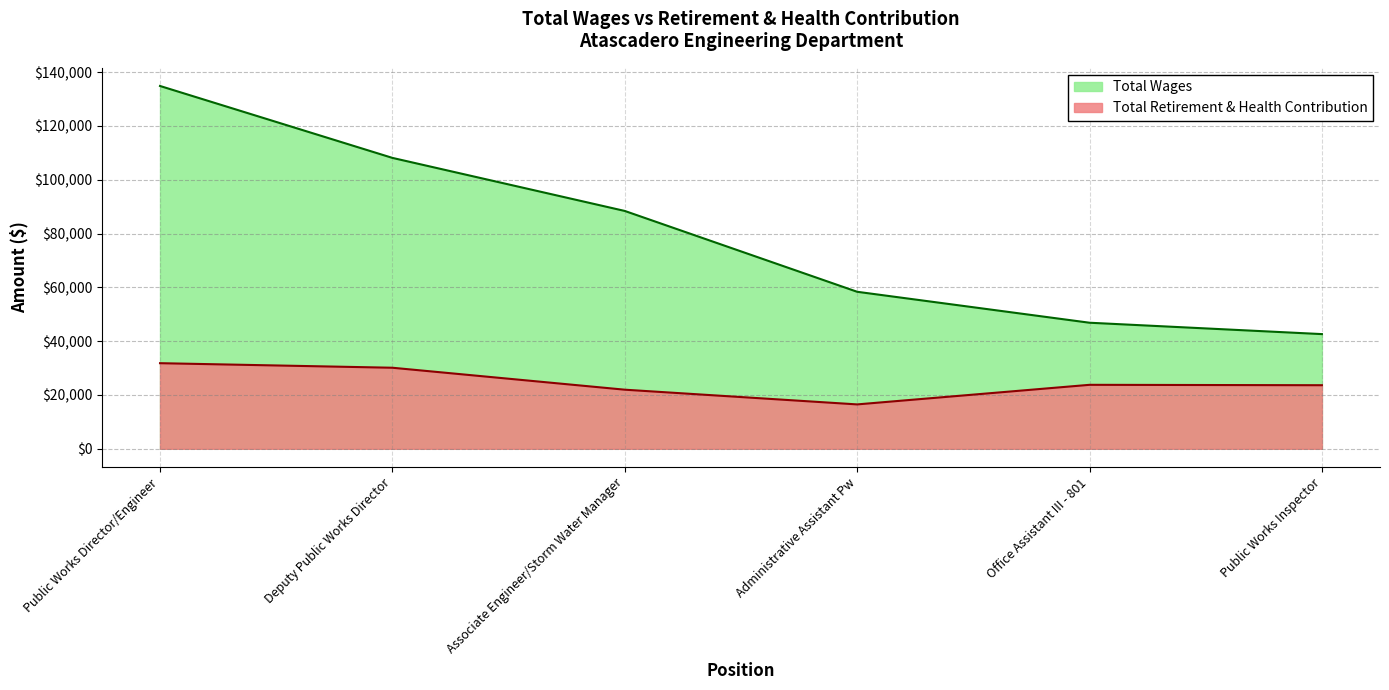

The value of Total Retirement & Health Contribution at Administrative Assistant Pw is 16502. True or false?

True